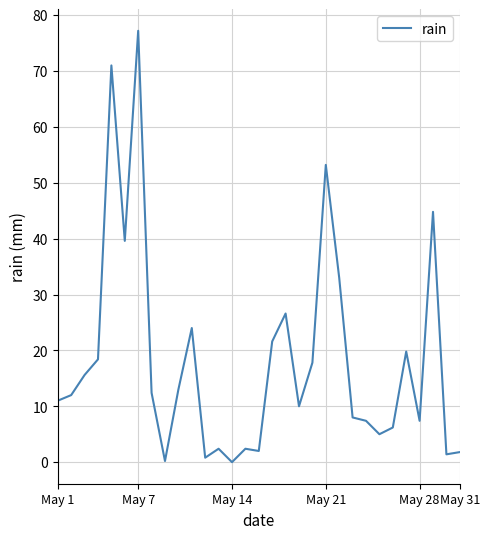

What is the sum of all values?

566.0